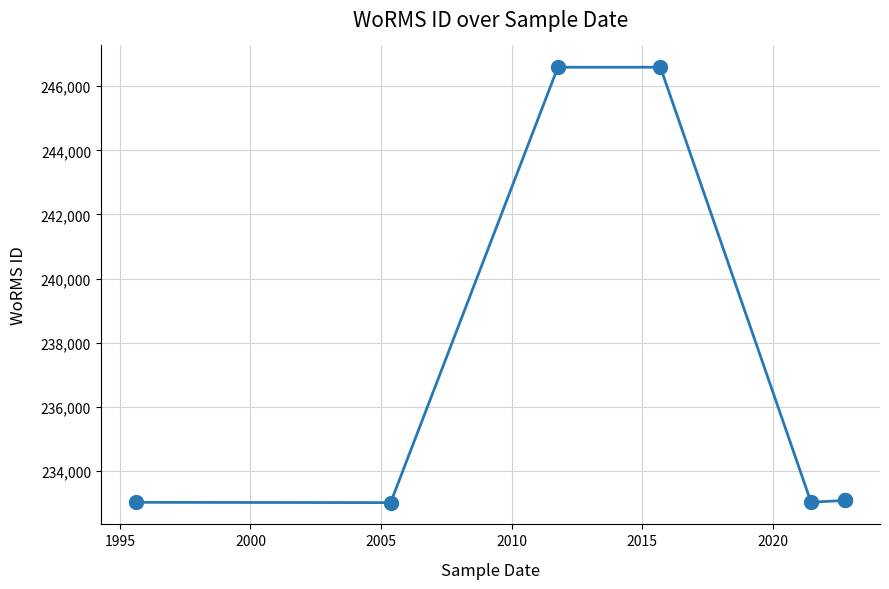

How many interior local valleys (lower than both neighbors) does the data have?

2